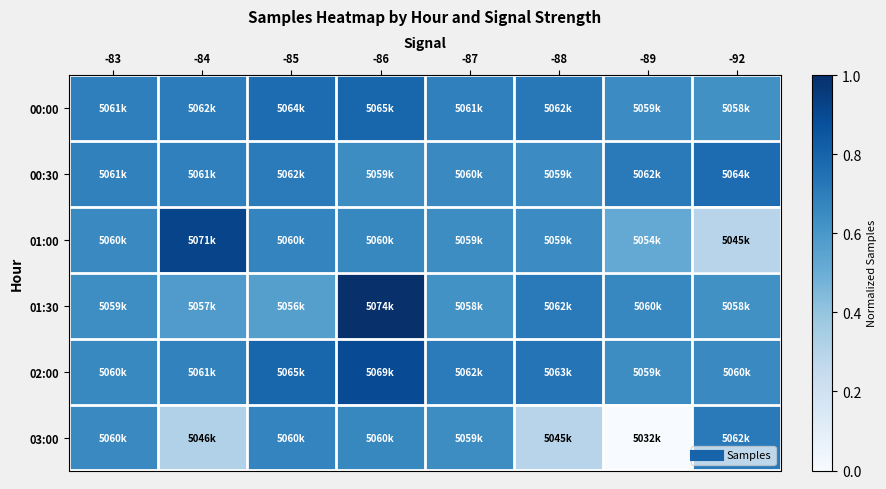

Which series changed the most between -85 and -89?

03:00